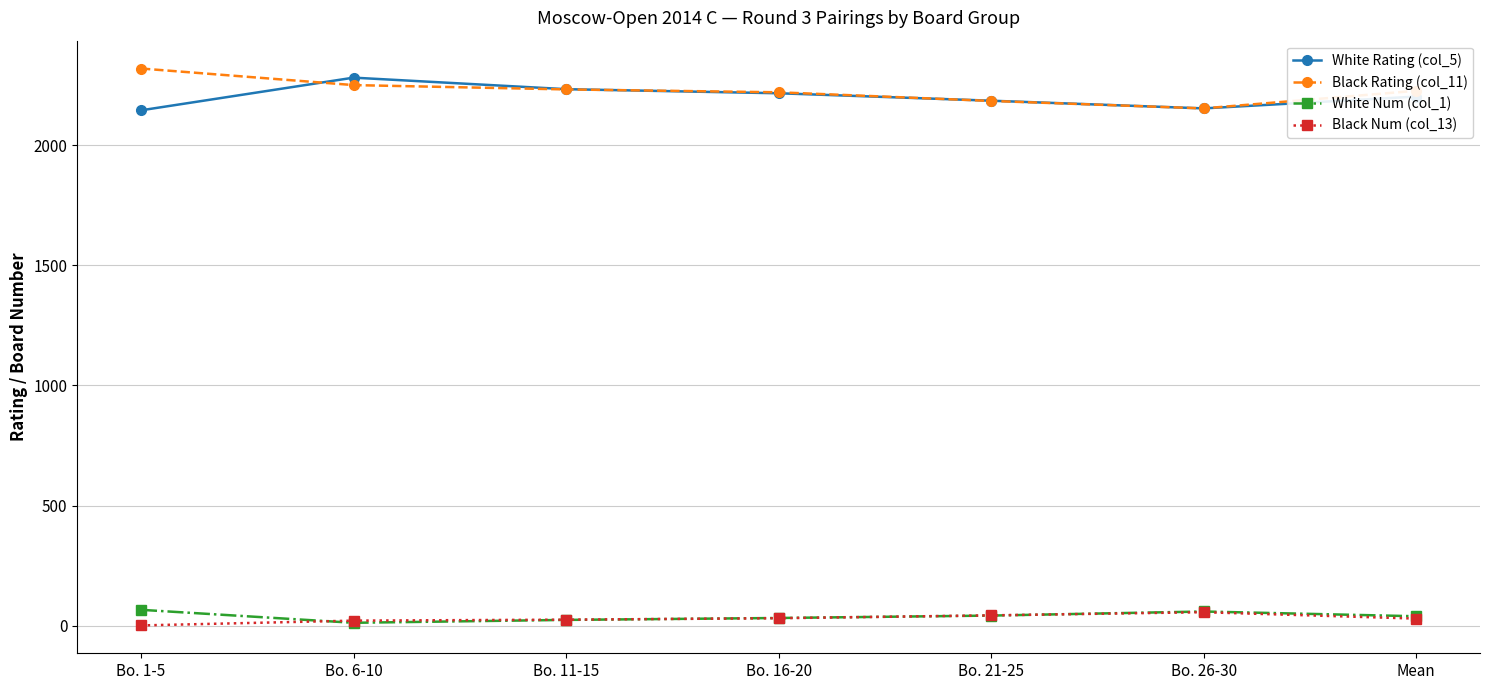

Is it true that White Rating (col_5) equals 2233.0 at Bo. 11-15?

True